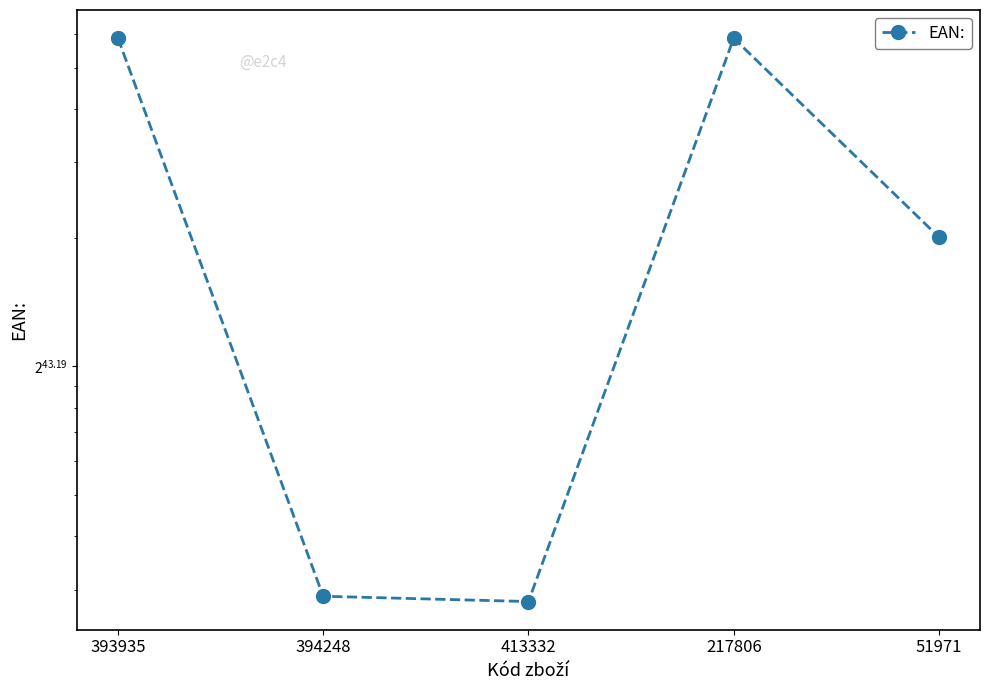

What is the value of the 5th point from the left?

20051971000005